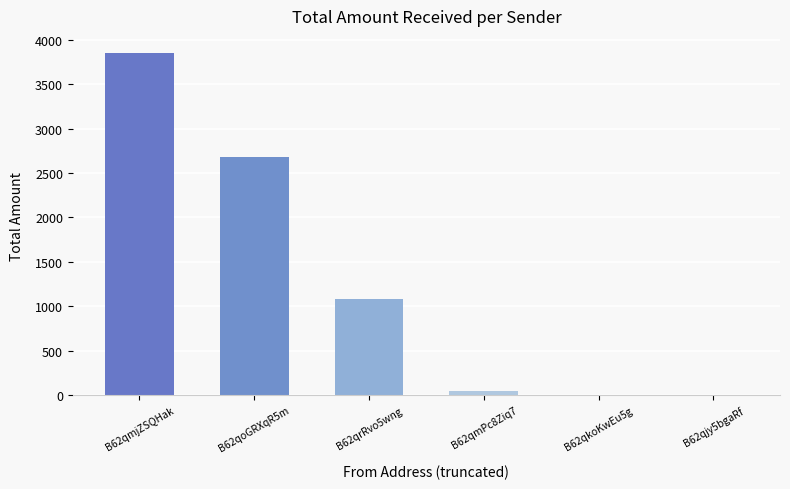

The value at B62qoGRXqR5m is 2683.4. True or false?

True